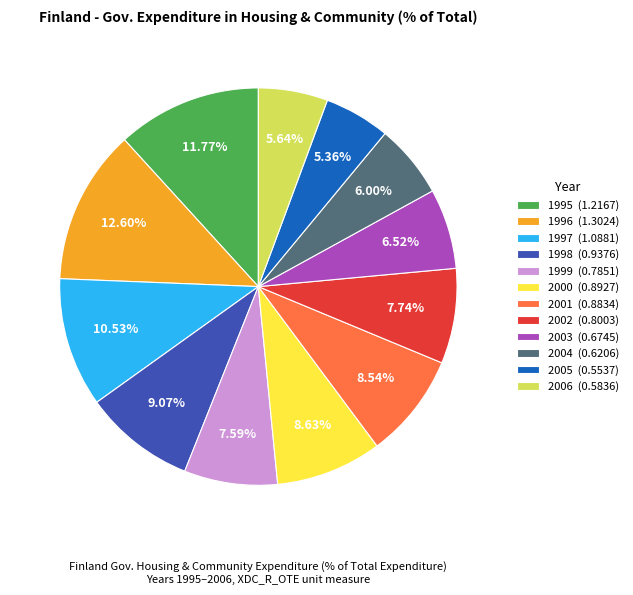

The 2004 slice represents 6% of the pie. True or false?

True